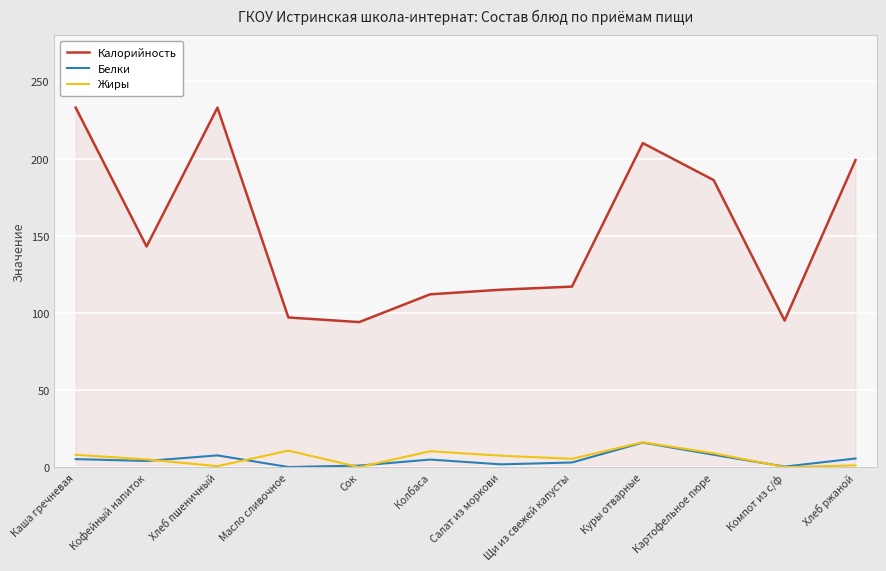

True or false: Калорийность has more than 0 interior local peaks.

True